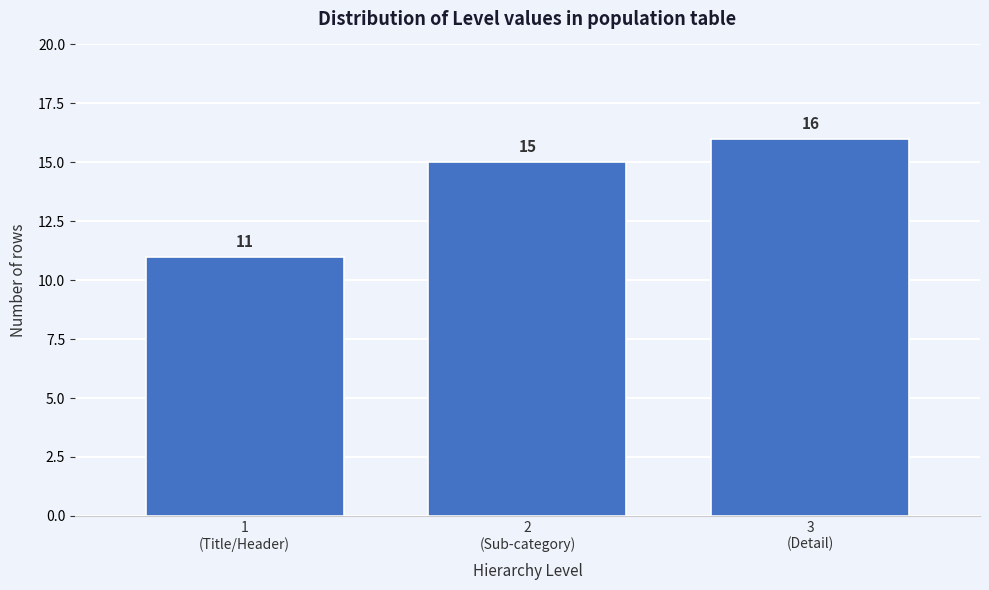

Reading left to right, extract all data points from this chart.

11	15	16